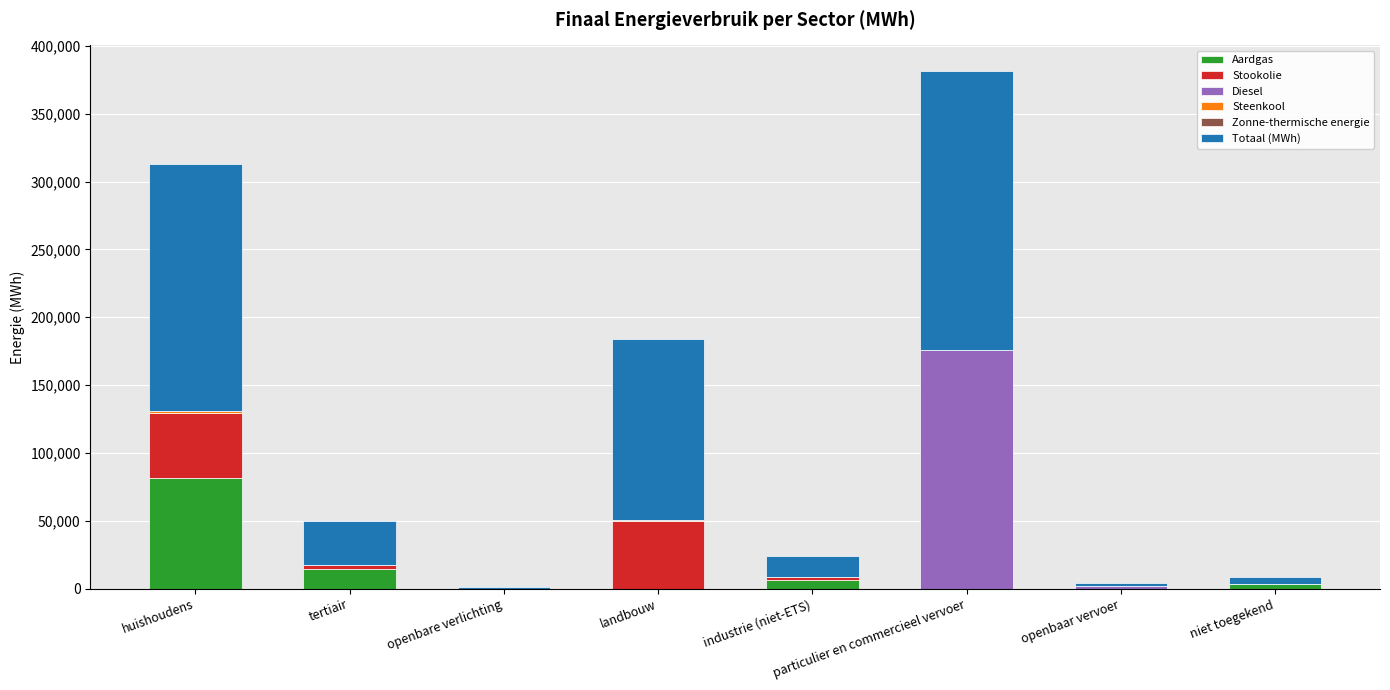

At which category is the sum across all series the highest?

particulier en commercieel vervoer